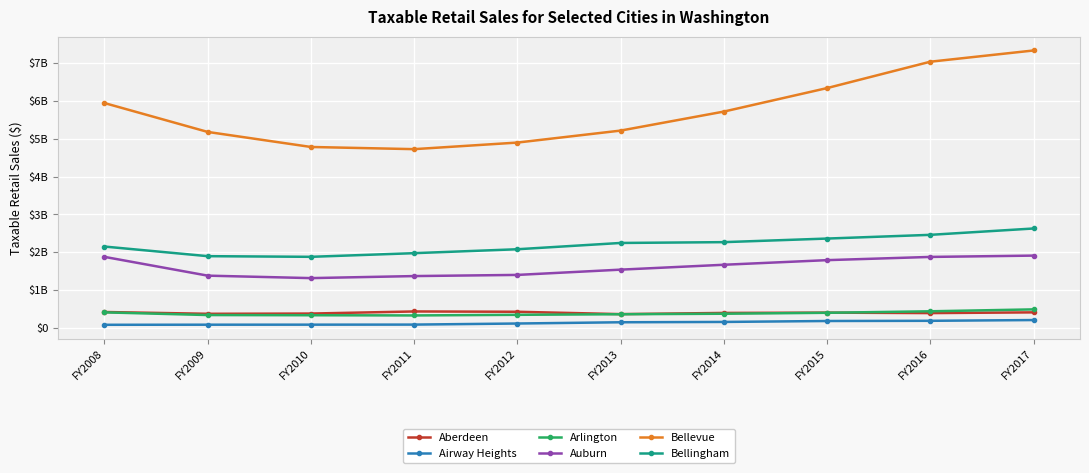

Does the chart have visible grid lines?

Yes